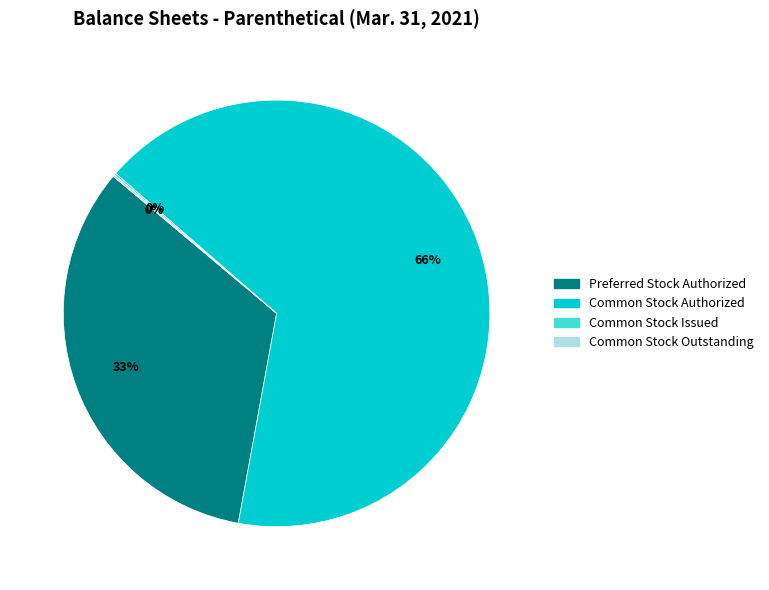

To the nearest percent, what is the average slice percentage?

25%